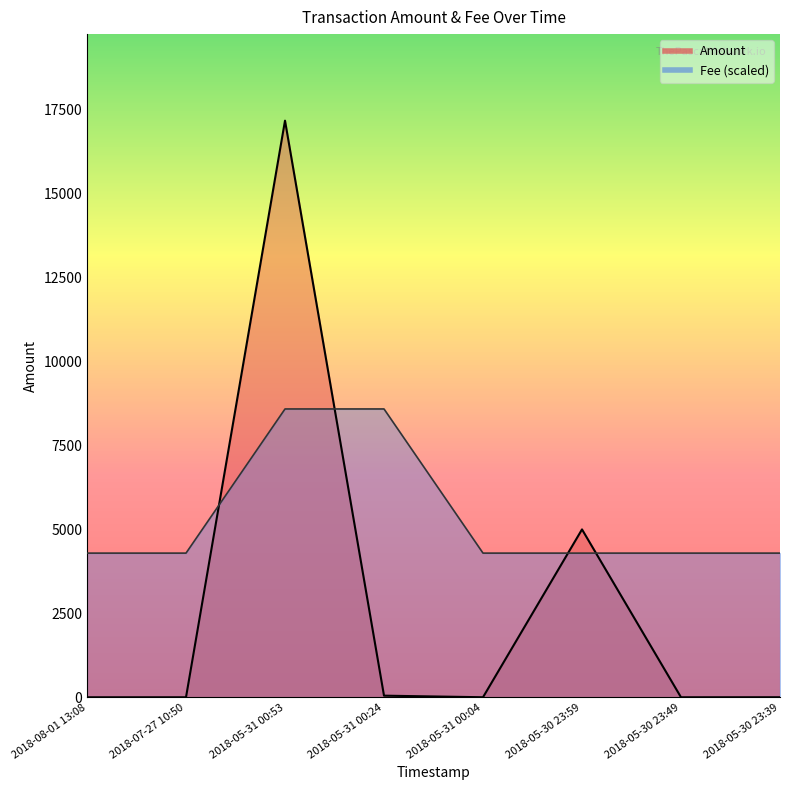

What is the label of the 7th point from the left?

2018-05-30 23:49